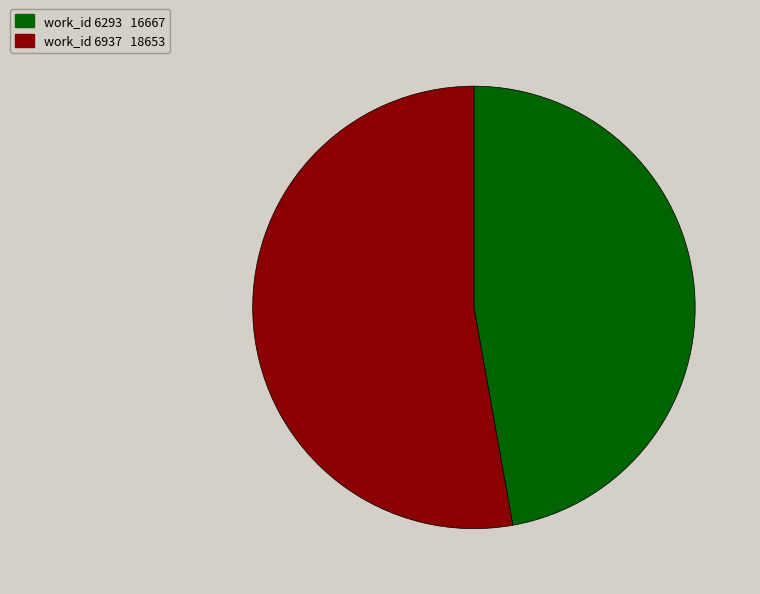

Is there any slice that represents more than half of the pie?

Yes